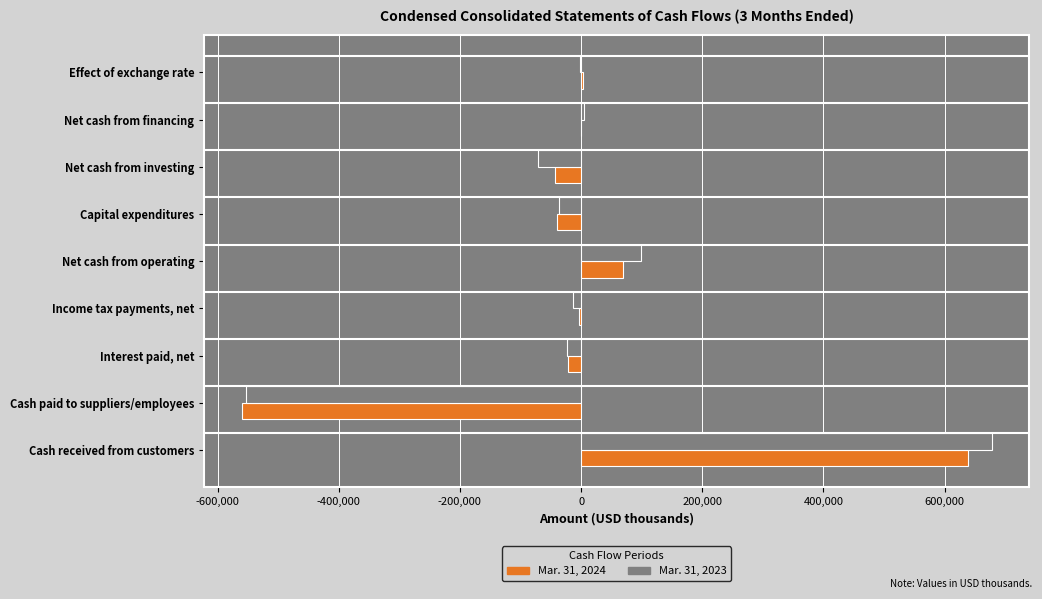

Which category has the highest value across all series?

Cash received from customers